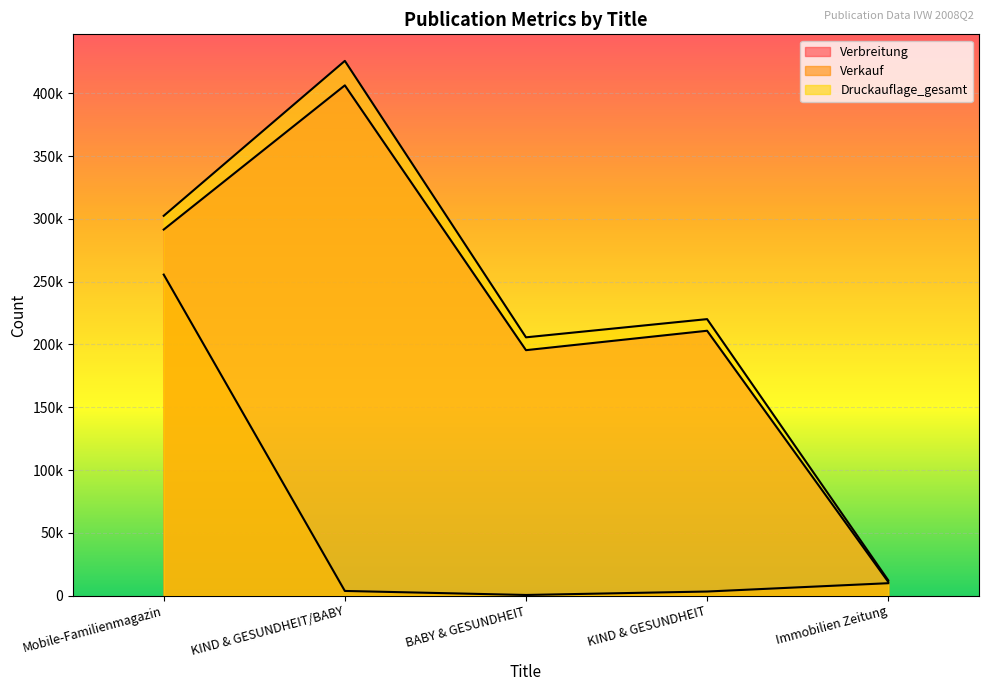

Reading left to right, what are all the values shown in this chart?

Verbreitung: Mobile-Familienmagazin=291543	KIND & GESUNDHEIT/BABY=406406	BABY & GESUNDHEIT=195472	KIND & GESUNDHEIT=210934	Immobilien Zeitung=10901
Verkauf: Mobile-Familienmagazin=255670	KIND & GESUNDHEIT/BABY=3677	BABY & GESUNDHEIT=465	KIND & GESUNDHEIT=3212	Immobilien Zeitung=9847
Druckauflage_gesamt: Mobile-Familienmagazin=302500	KIND & GESUNDHEIT/BABY=425900	BABY & GESUNDHEIT=205700	KIND & GESUNDHEIT=220200	Immobilien Zeitung=12164